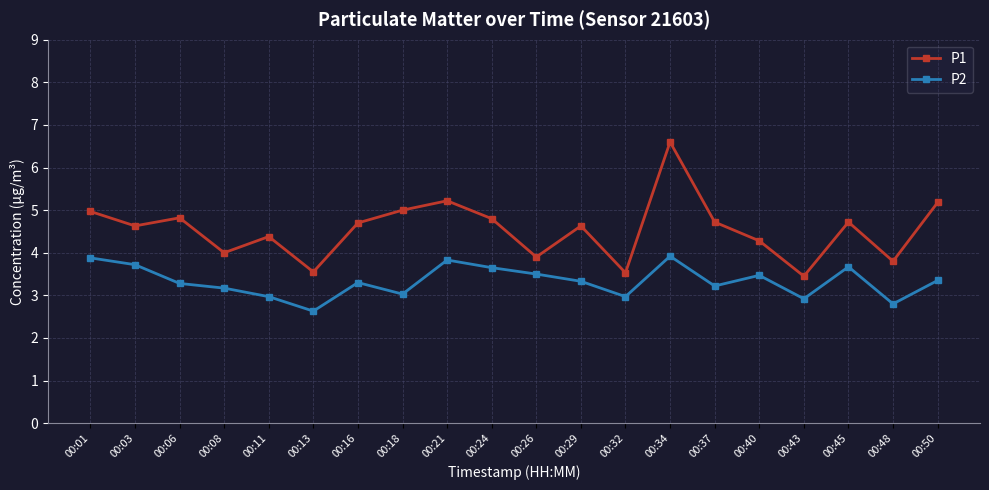

The P1 series shows 5.7 at 00:13. True or false?

False